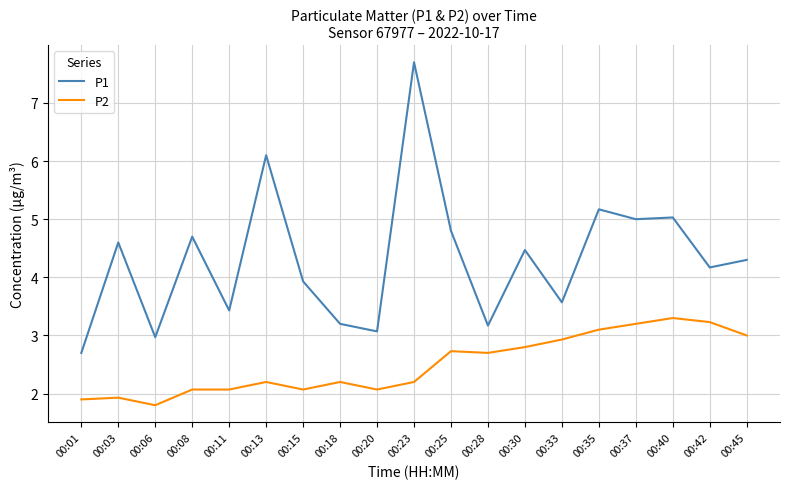

Count the number of data series in this chart.

2